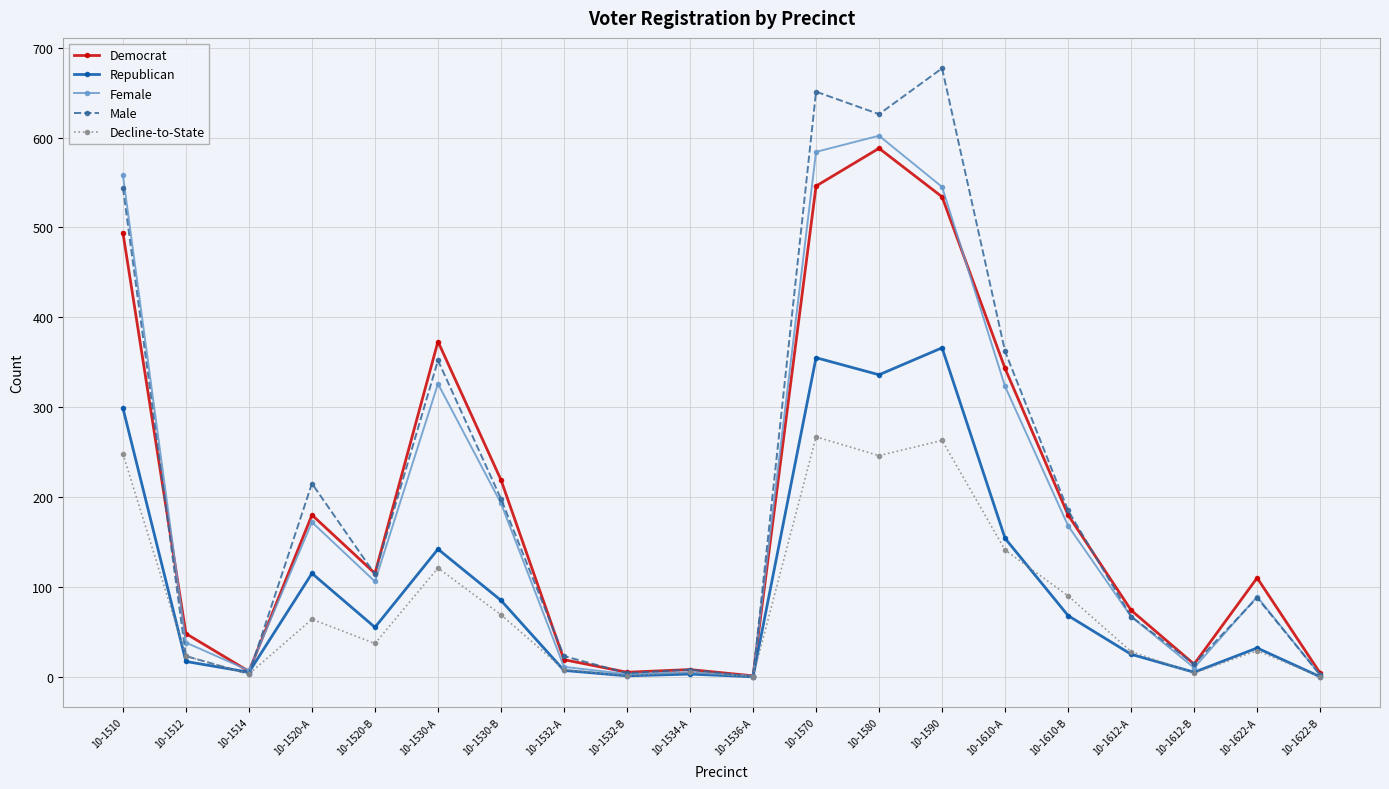

Is it true that Male equals 191 at 10-1570?

False